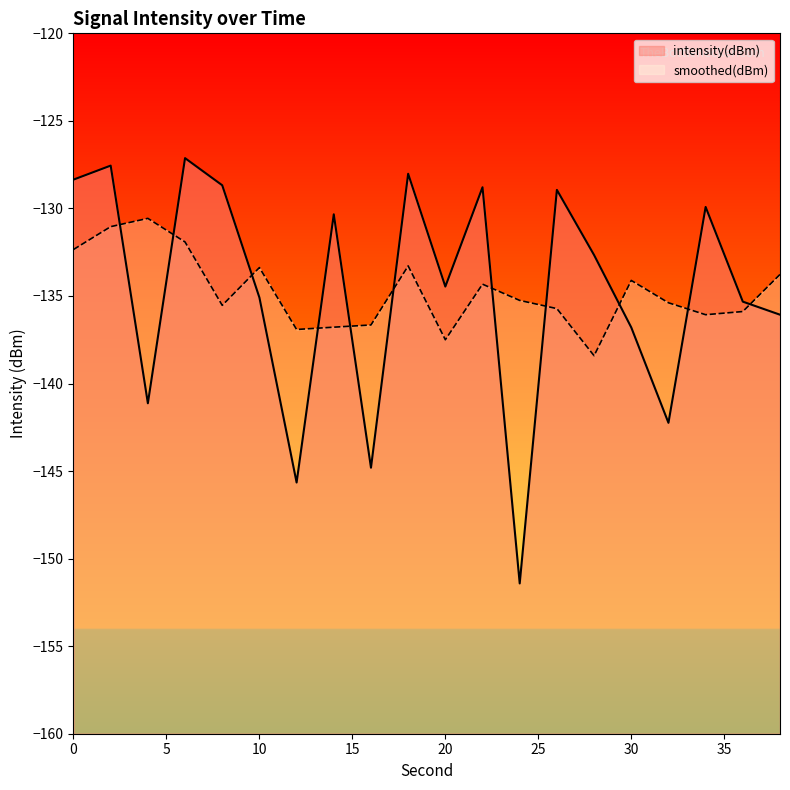

True or false: the data shows -136.1 at 38.

True